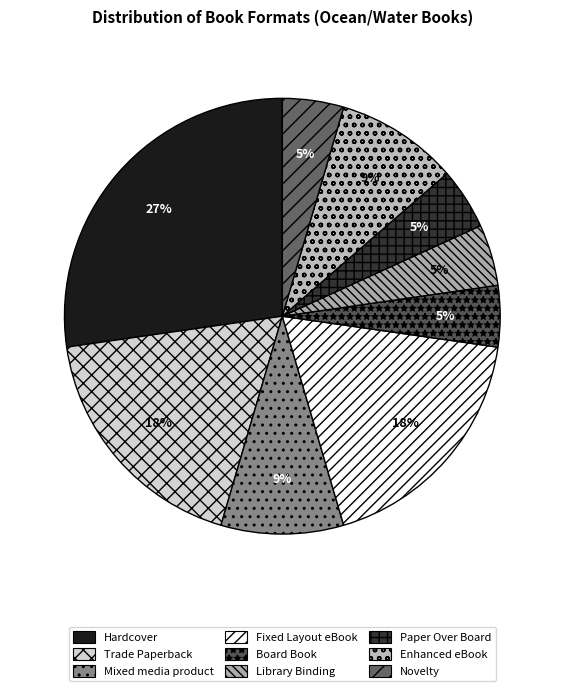

The Fixed Layout eBook slice represents 28% of the pie. True or false?

False